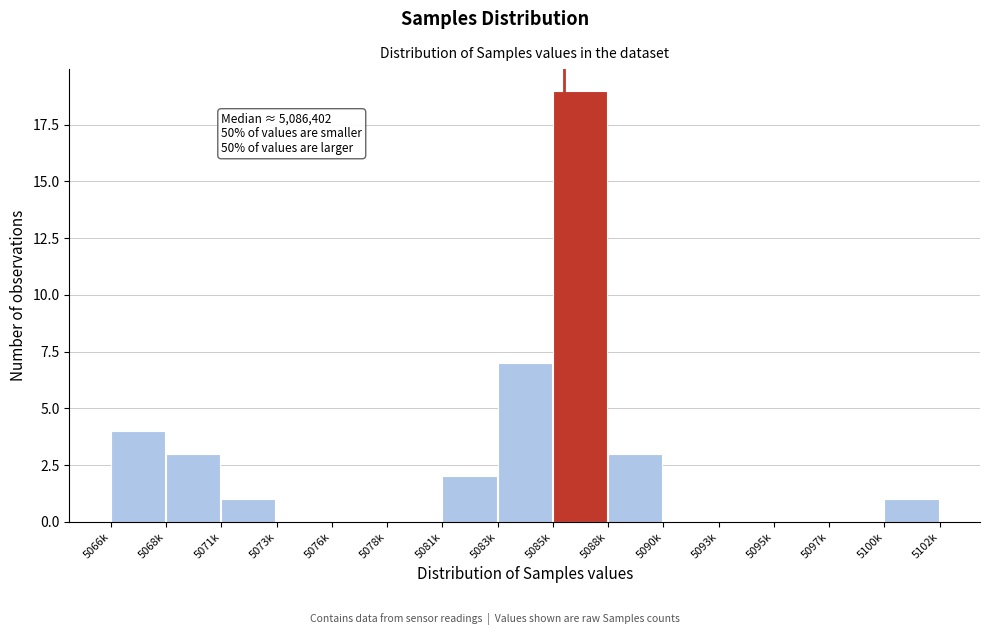

Reading right to left, extract all data points from this chart.

5100k=1	5097k=0	5095k=0	5093k=0	5090k=0	5088k=3	5085k=19	5083k=7	5081k=2	5078k=0	5076k=0	5073k=0	5071k=1	5068k=3	5066k=4